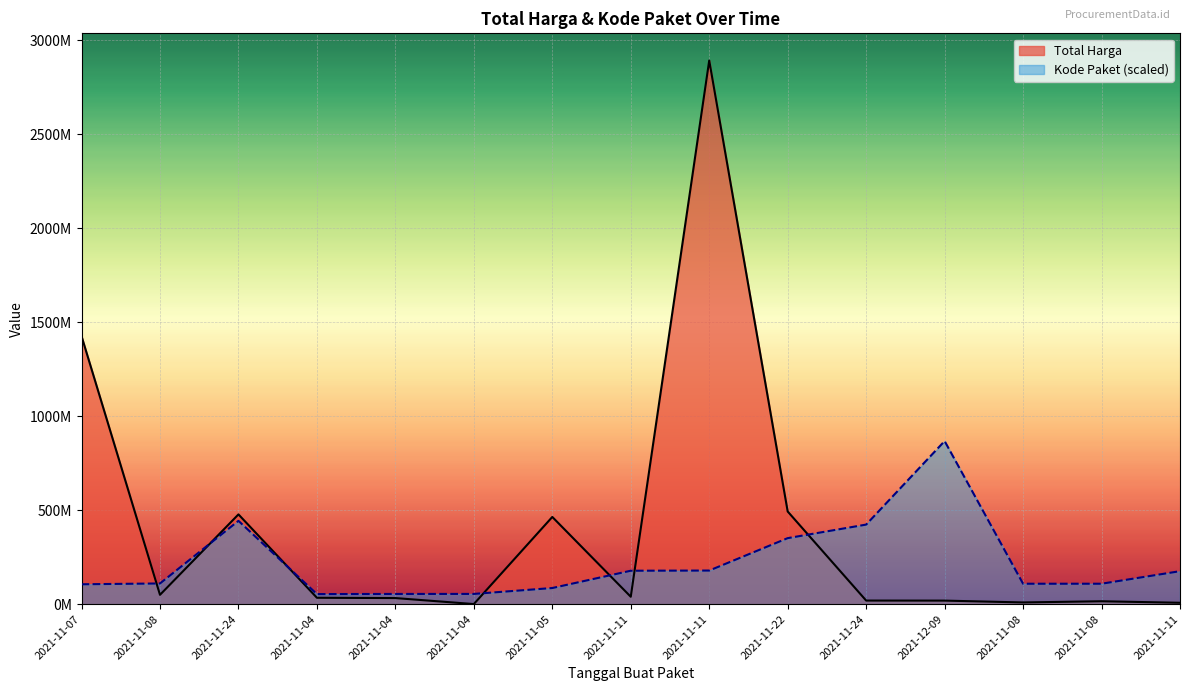

What is the difference between the maximum and second lowest values in the Kode Paket series?

813228392.3